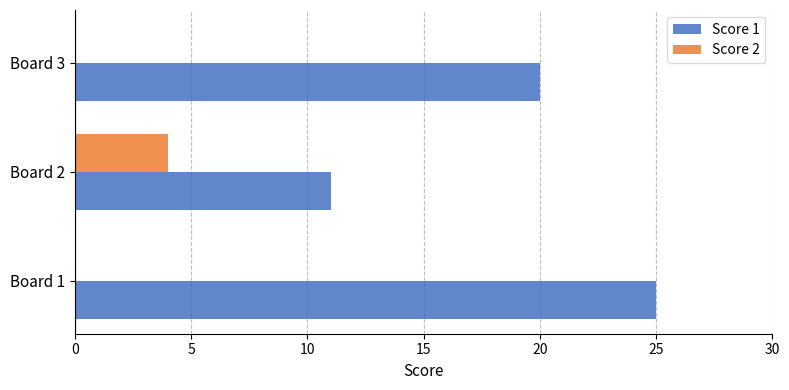

How many Score 2 values are between 0 and 4?

3